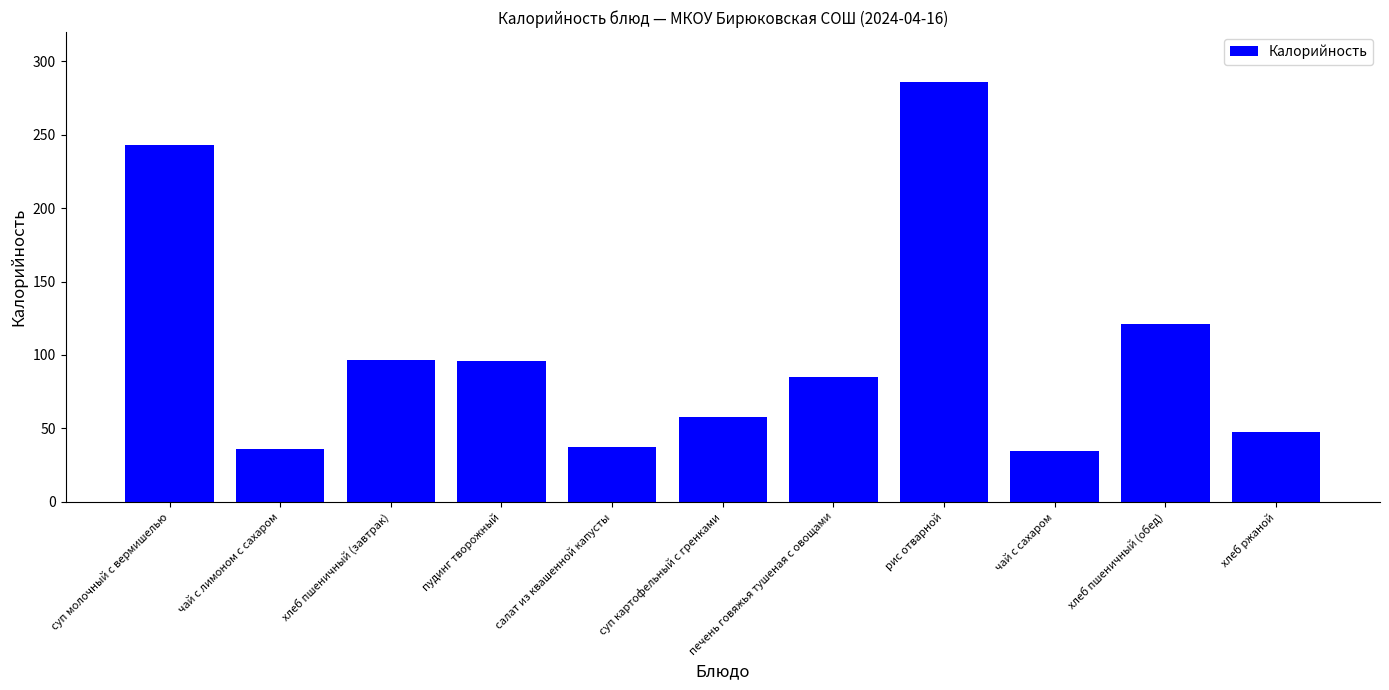

What is the minimum value shown in the chart?

34.9